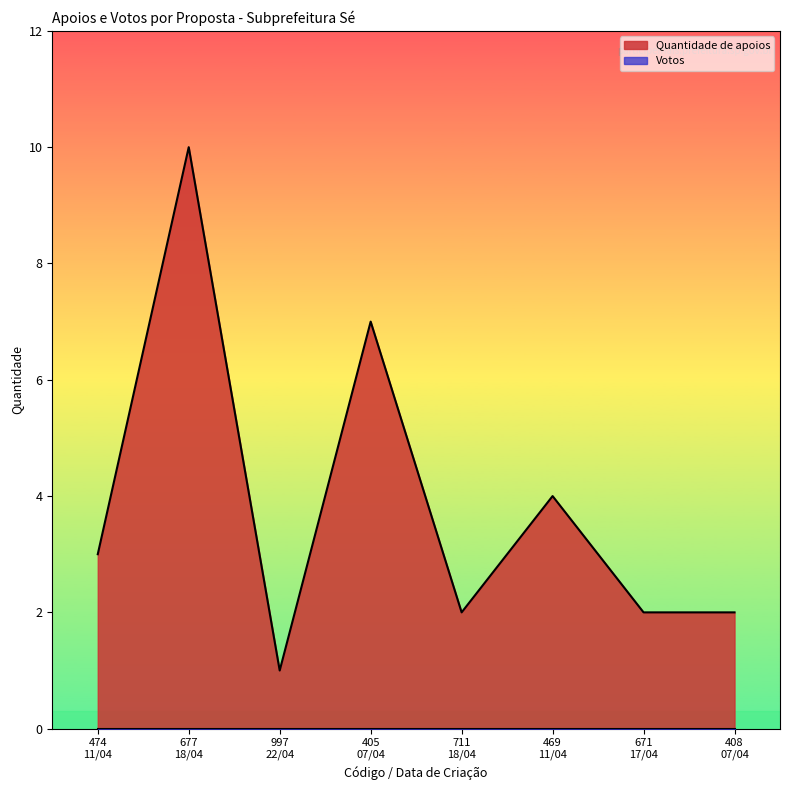

Rank the categories by value from lowest to highest.

997
22/04, 711
18/04, 671
17/04, 408
07/04, 474
11/04, 469
11/04, 405
07/04, 677
18/04